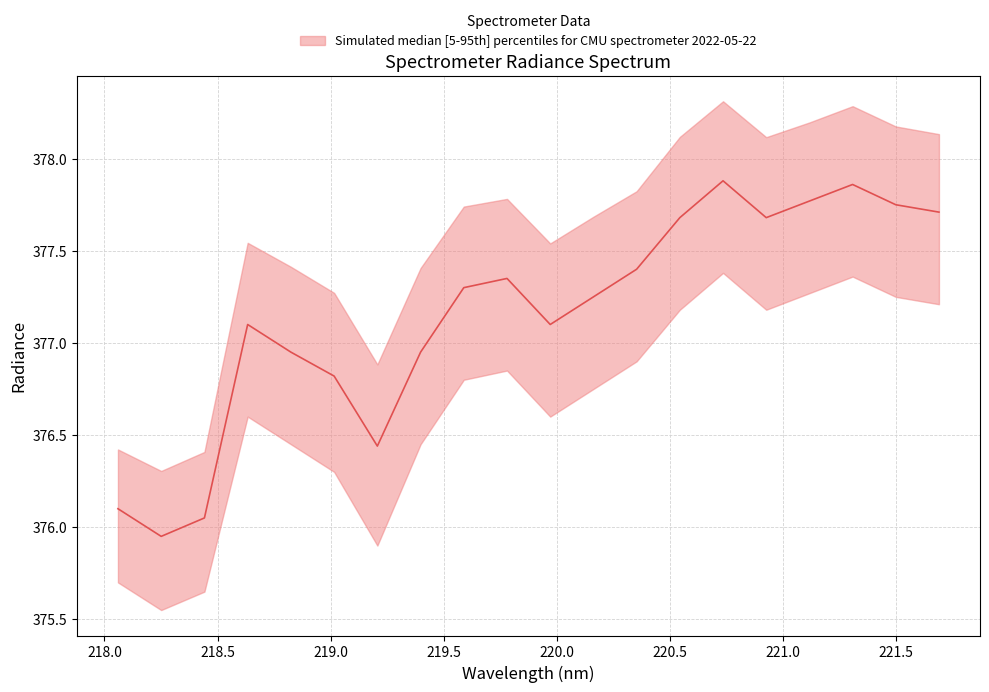

At which category does the chart reach its minimum across all series?

1